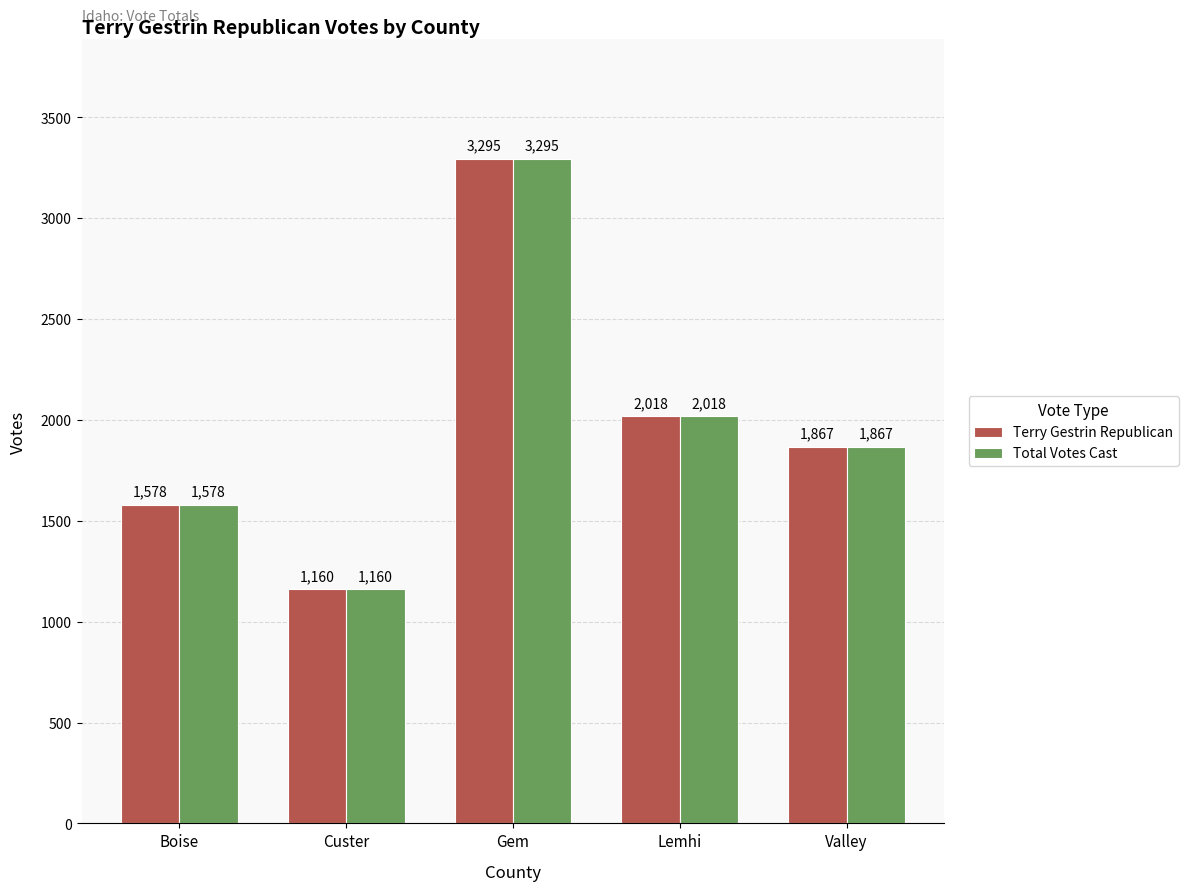

What is the difference between the second highest and minimum values in the Total Votes Cast series?

858